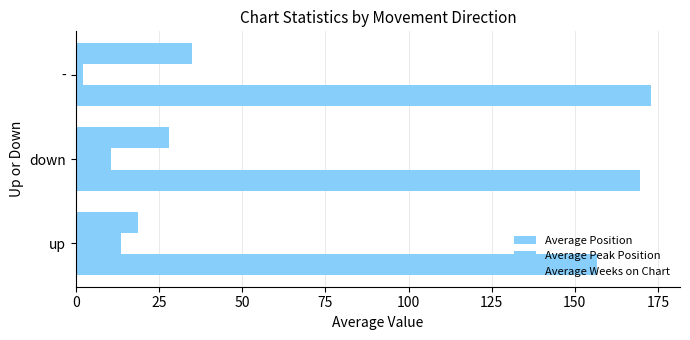

How many distinct data groups are displayed?

3